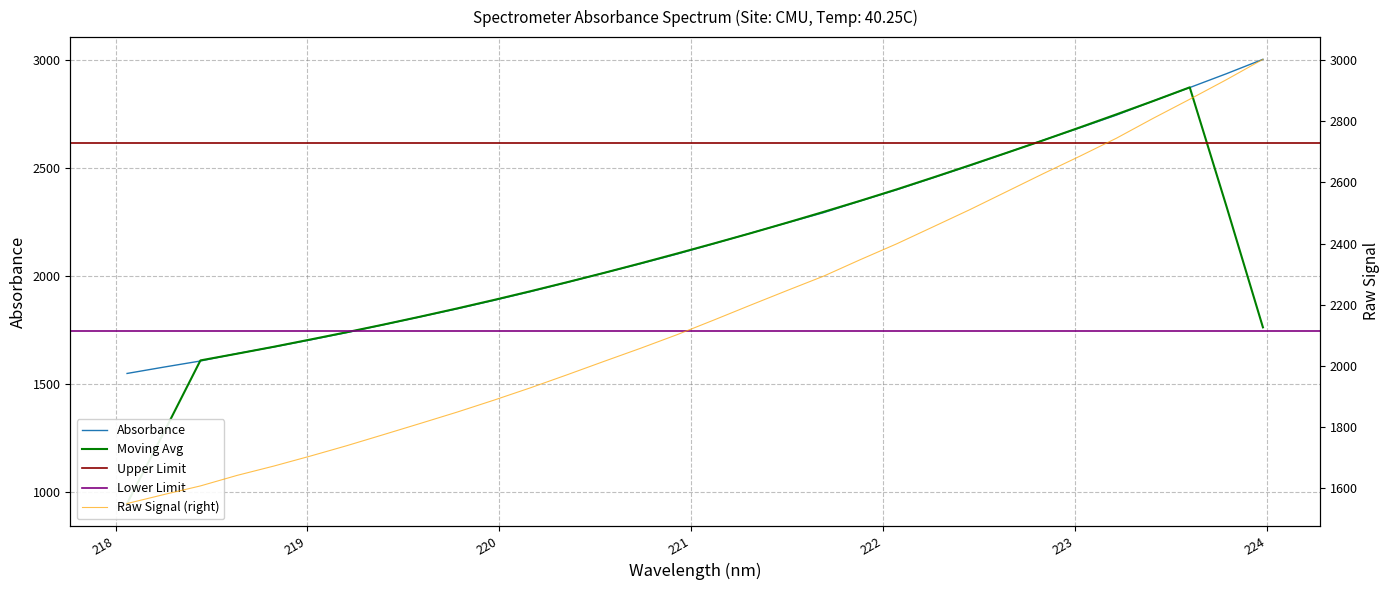

Where does the data first go above 2149?

221.1174